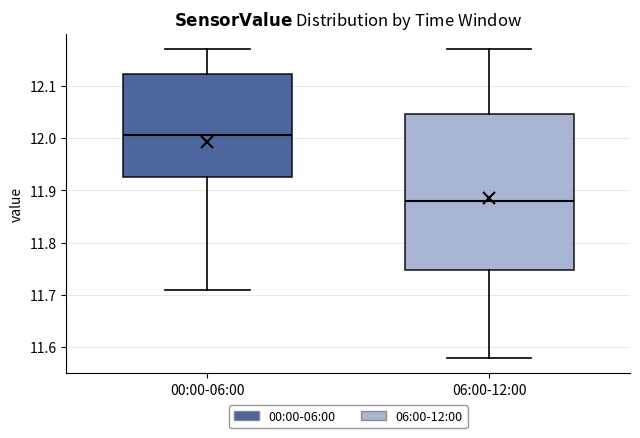

Reading left to right, read every box against the y-axis: the position of its median line, the range the box covers, and the ends of its whiskers. The values are not printed on the chart, so give them approximately, as read against the axis.

00:00-06:00: median 12.01, box 11.93 to 12.12, whiskers 11.71 to 12.17
06:00-12:00: median 11.88, box 11.75 to 12.05, whiskers 11.58 to 12.17